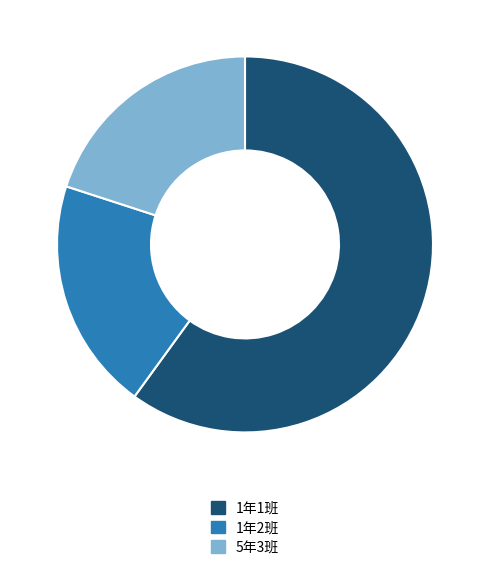

The 1年2班 slice represents 34% of the pie. True or false?

False